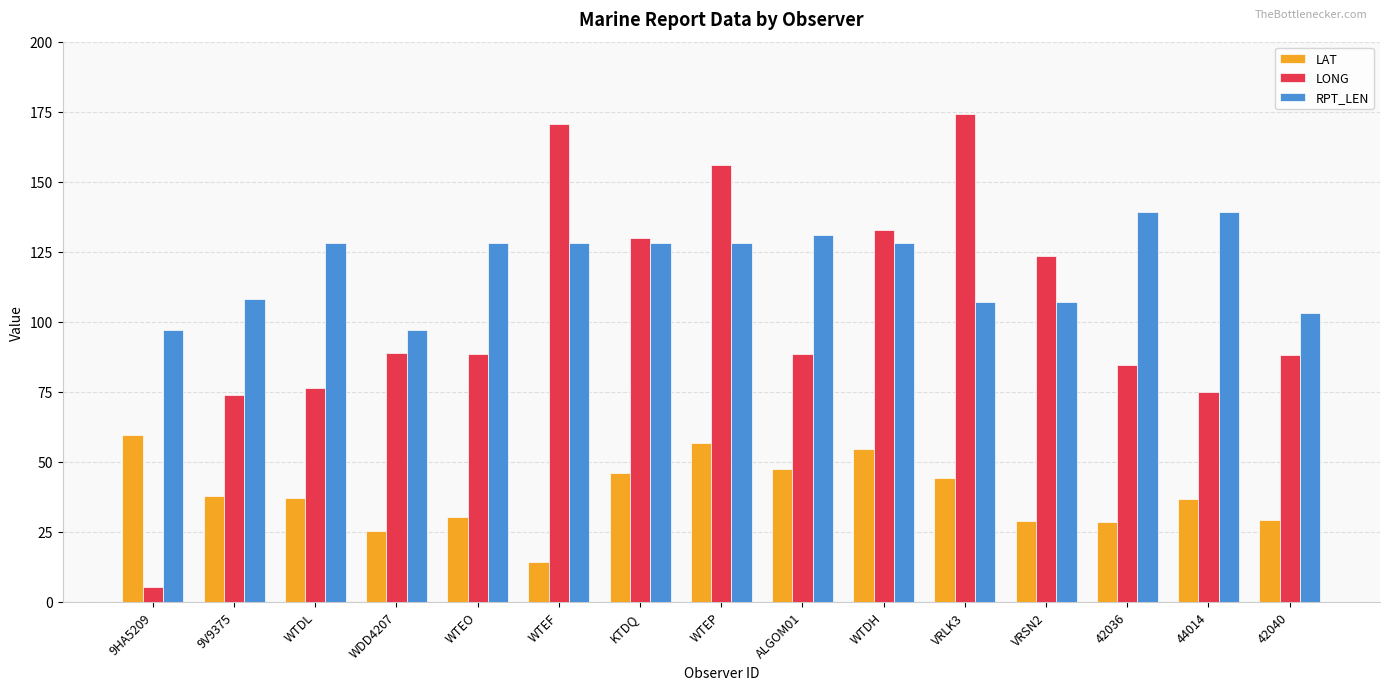

What is the label of the 9th bar from the right?

KTDQ